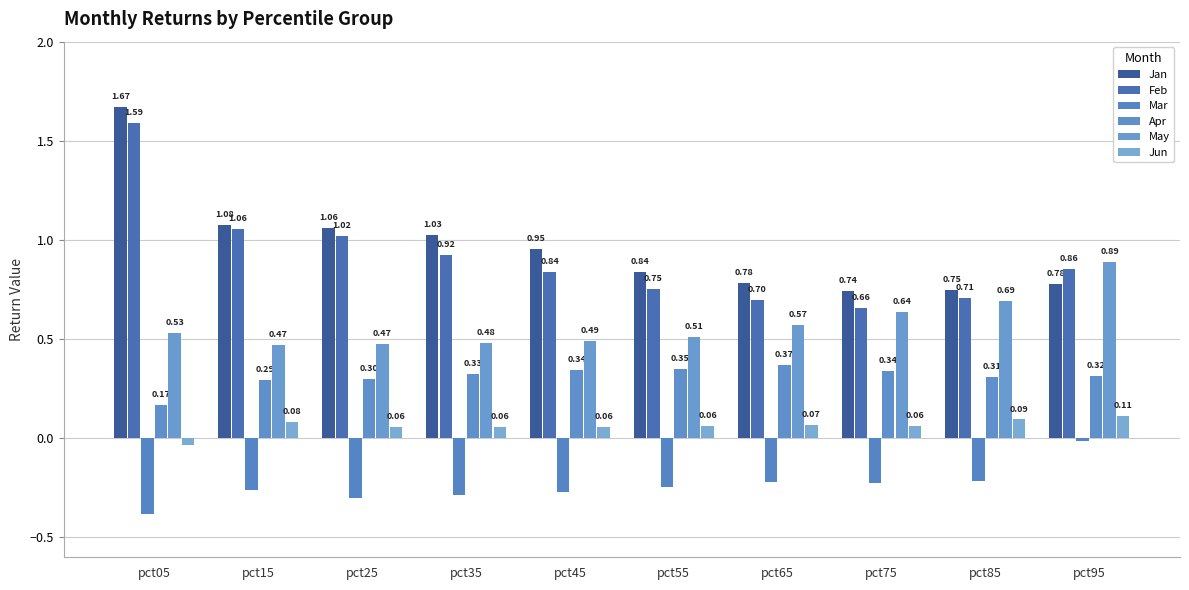

True or false: Jun has a value of 0.0 at pct35.

False